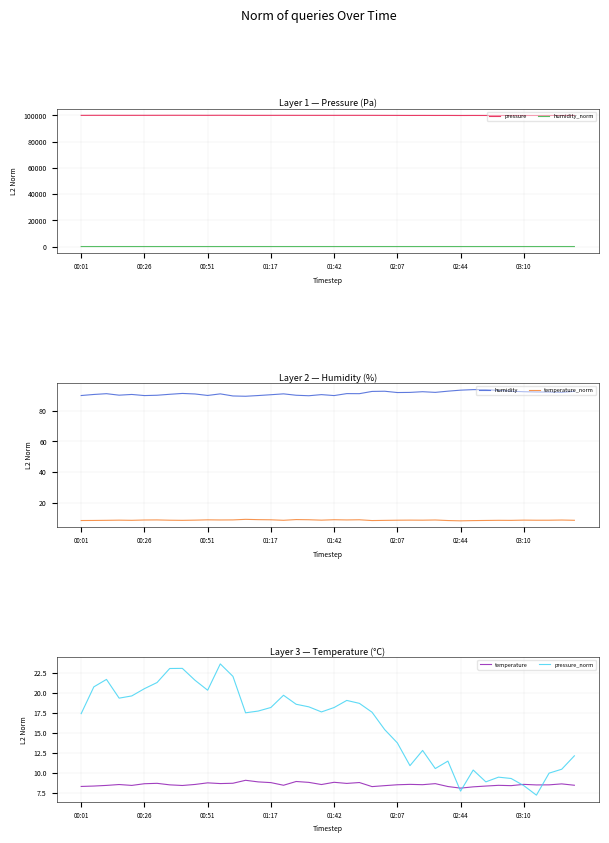

Is the value of humidity at 31 greater than the value of pressure_norm at 11?

Yes